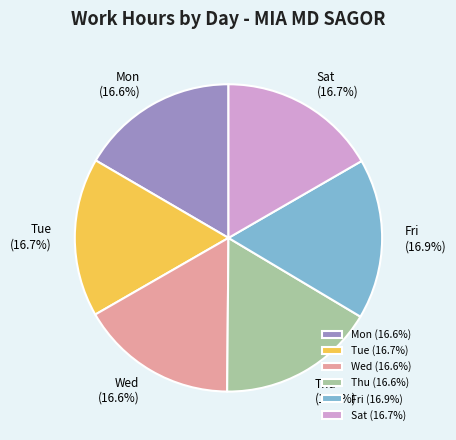

What is the ratio of the value at Thu to the value at Mon?

1.0